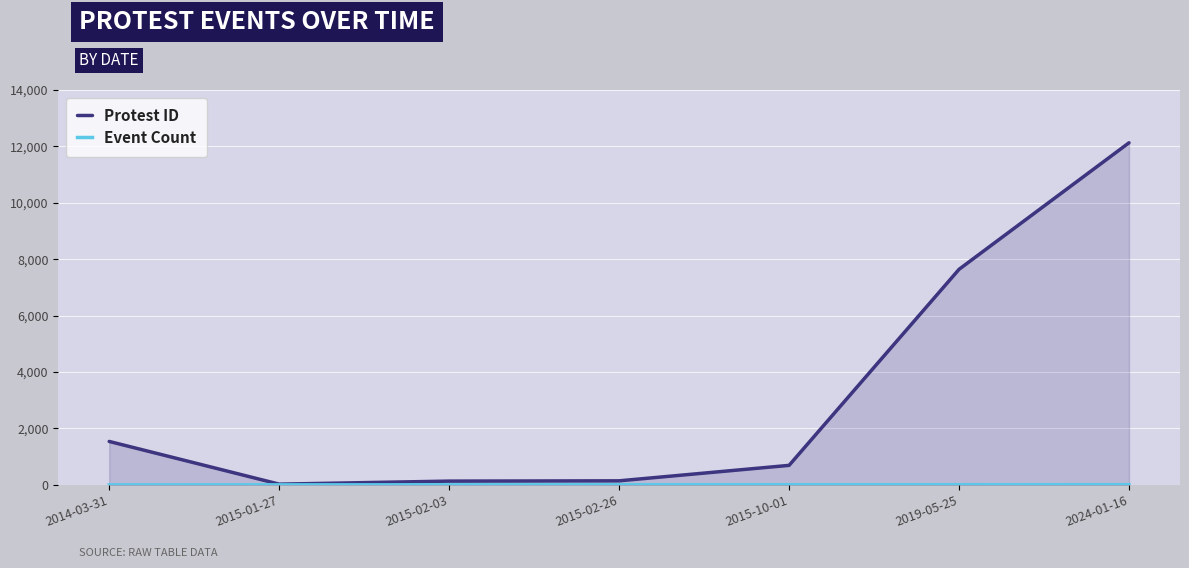

What is the total value across all series at 2015-02-03?

138